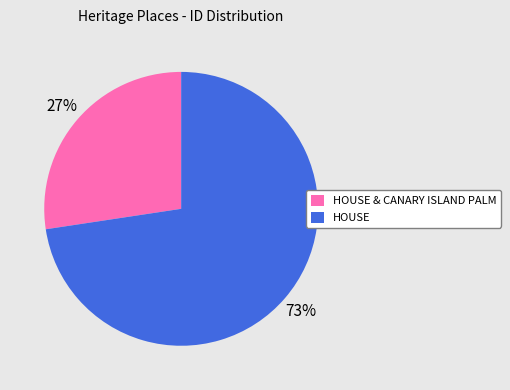

Combined, do HOUSE and HOUSE & CANARY ISLAND PALM account for over 50%?

Yes